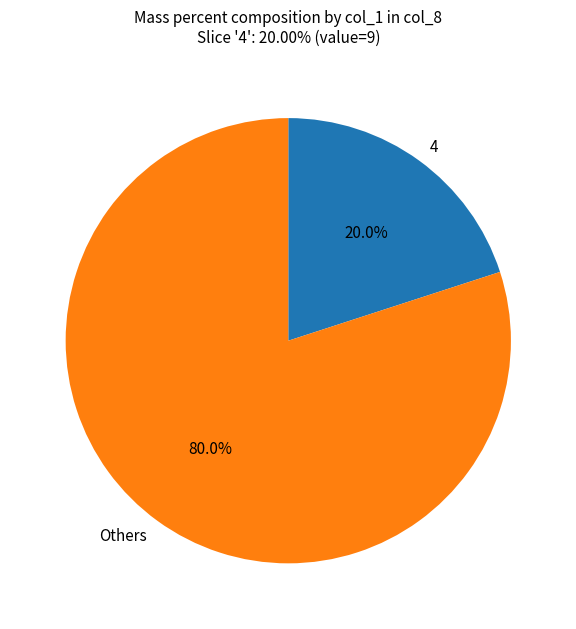

Which slice is the largest?

Others